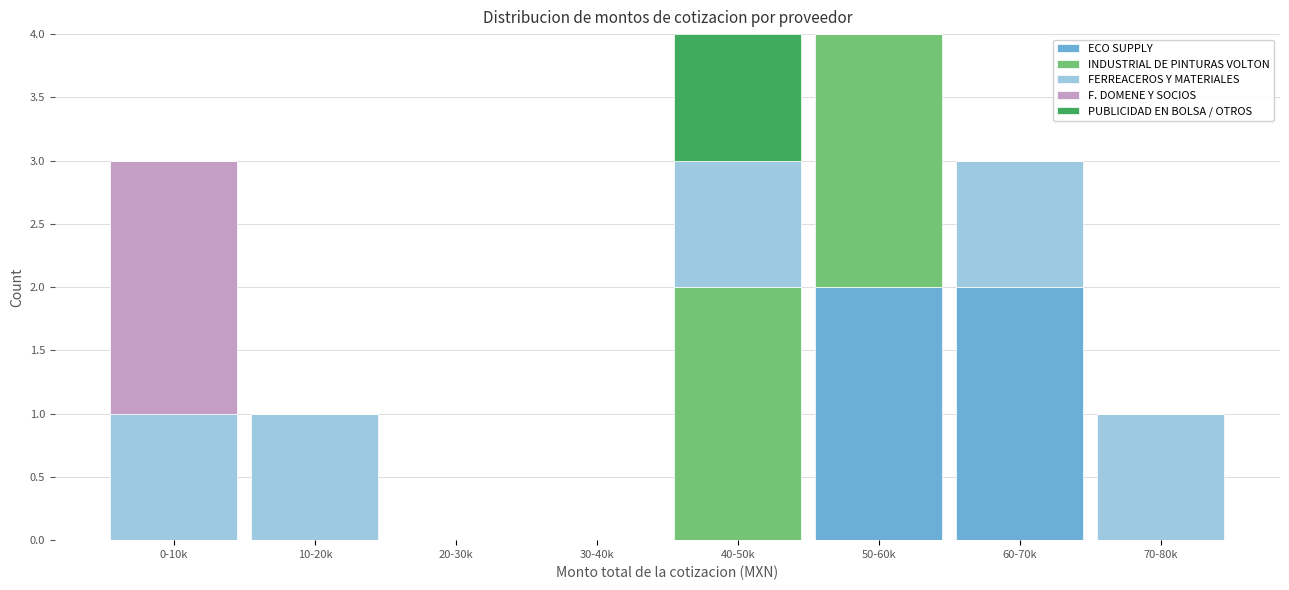

What is the total value across all series at 40-50k?

4